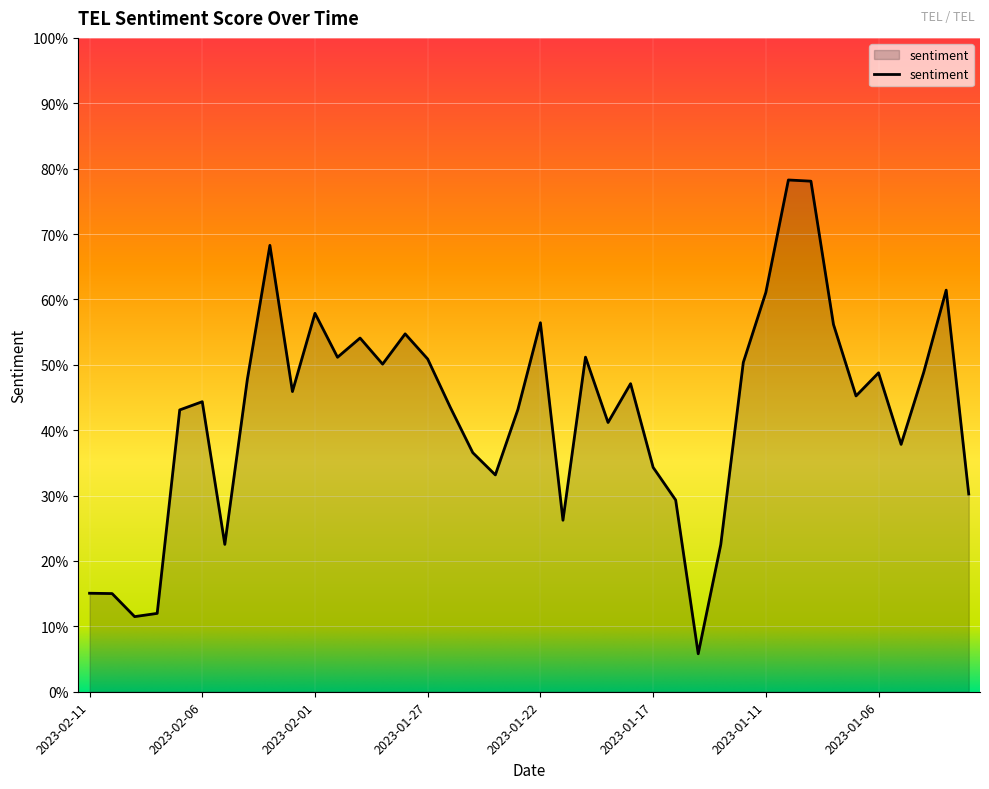

What is the sum of all values?

17.1